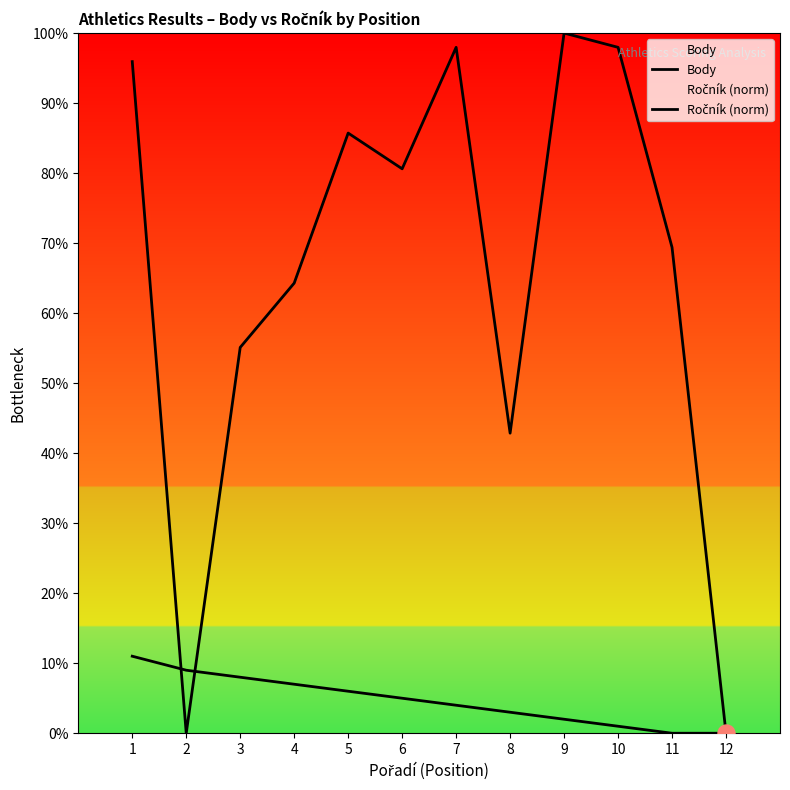

At how many categories does at least one series exceed 0?

11